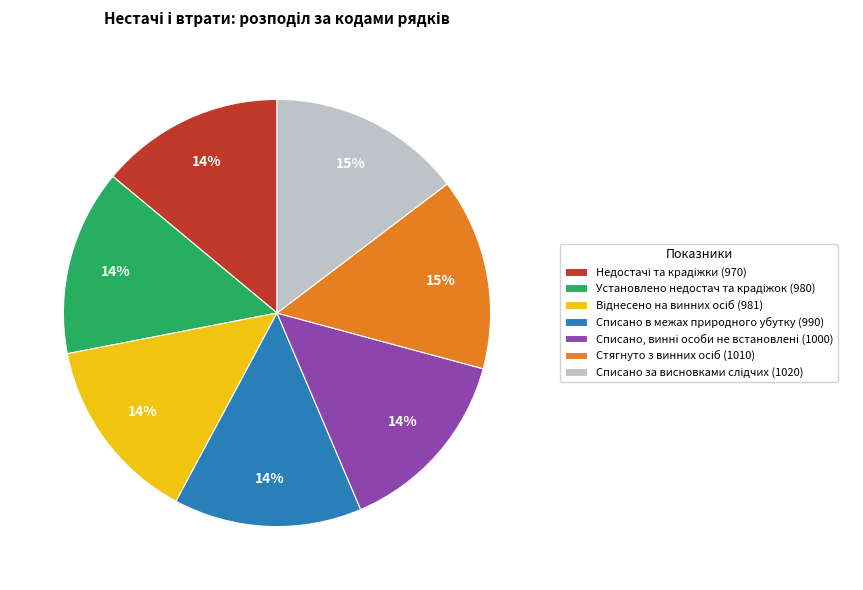

Is there any slice that represents more than half of the pie?

No